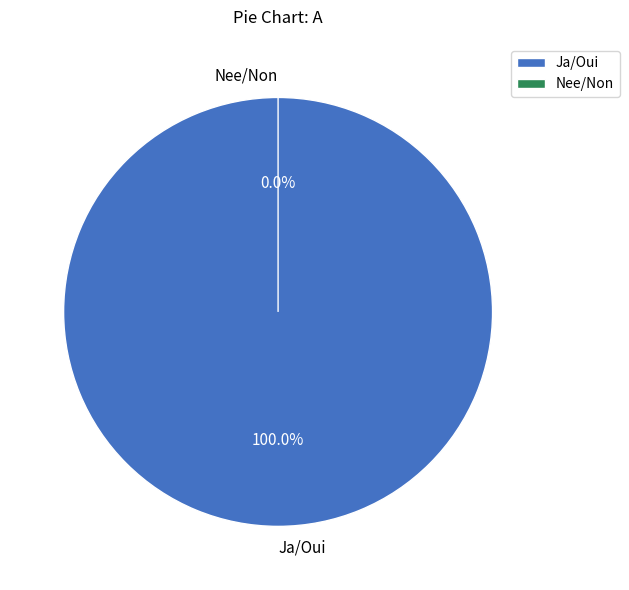

Which slice is the smallest?

Nee/Non